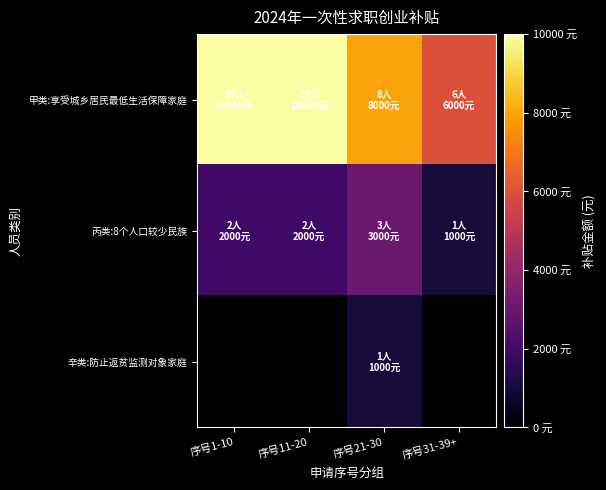

Count the number of data series in this chart.

3